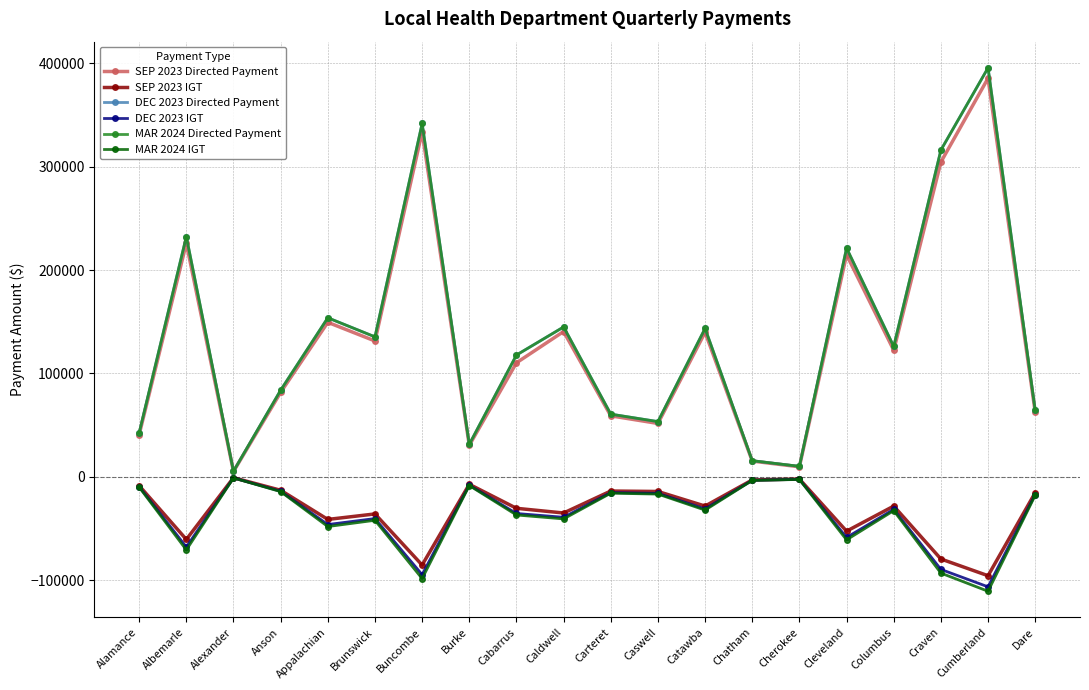

What is the difference between the MAR 2024 Directed Payment values at Burke and Cleveland?

189888.1